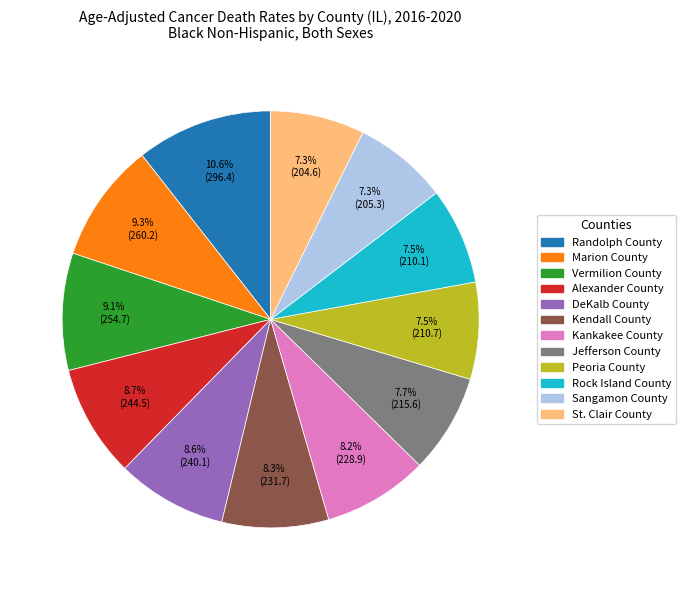

To the nearest percent, what is the combined percentage of Sangamon County and Marion County?

17%